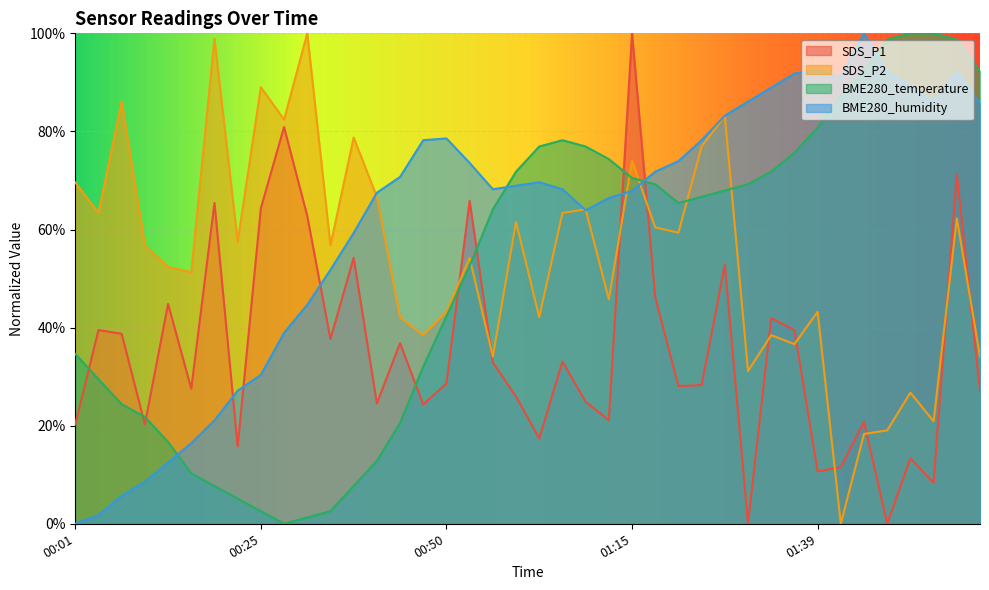

Is the value of SDS_P2 at 01:08 greater than the value of BME280_temperature at 01:33?

No